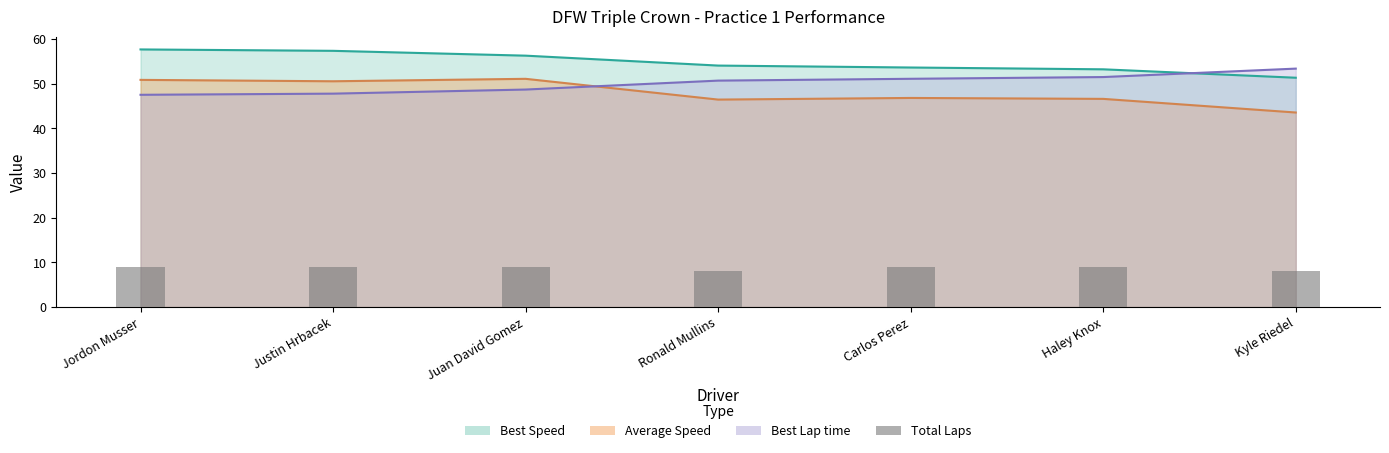

What is the smallest value displayed?

8